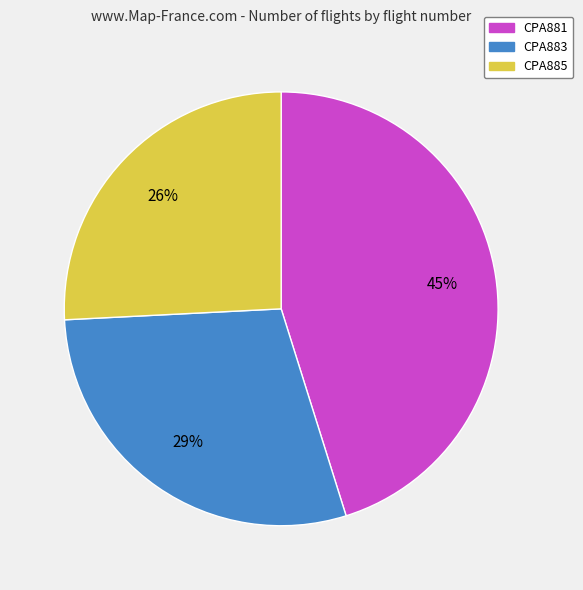

Does any single category account for the majority?

No